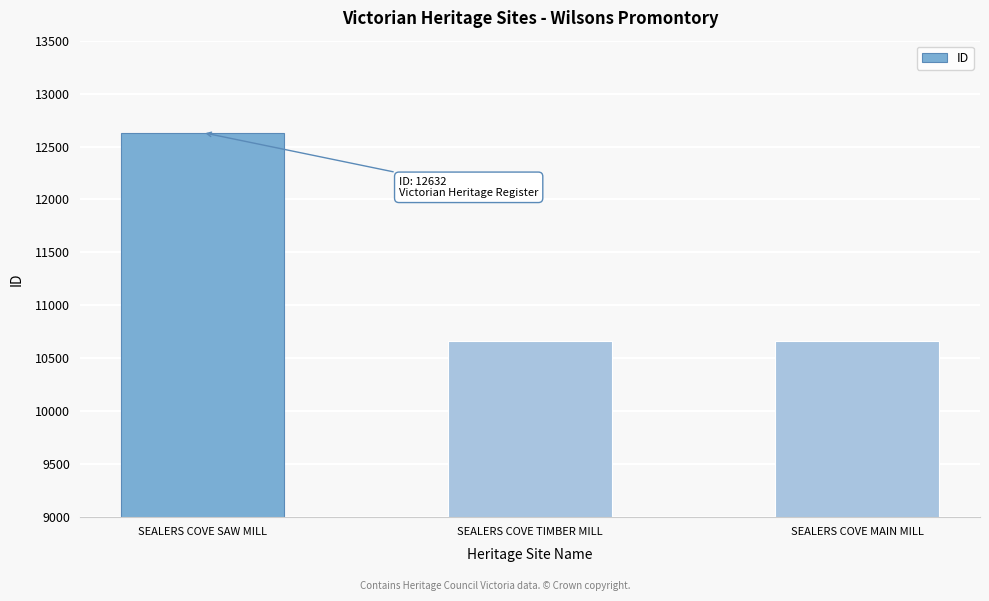

Where does the data first go above 10667?

SEALERS COVE SAW MILL